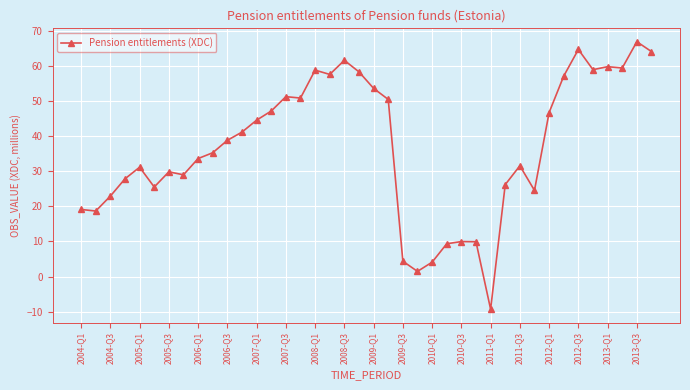

What is the smallest value displayed?

-9.3